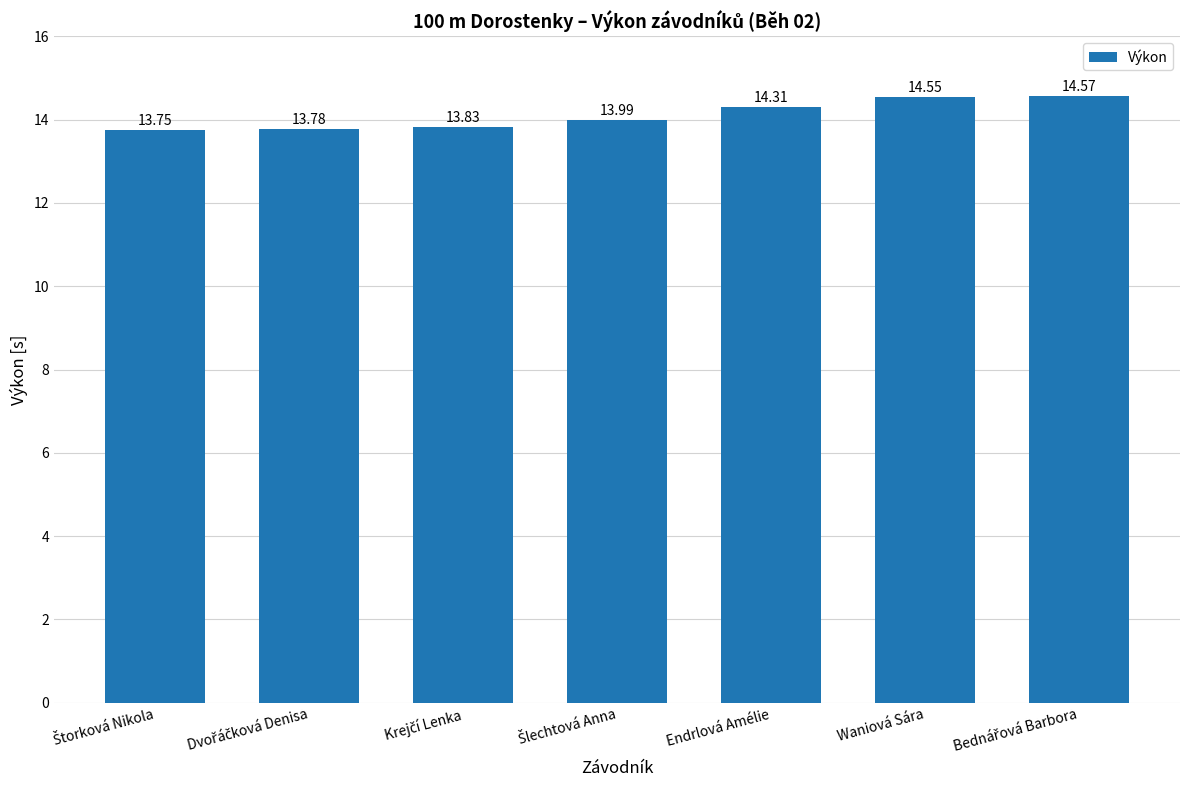

What is the label of the 6th bar from the left?

Waniová Sára